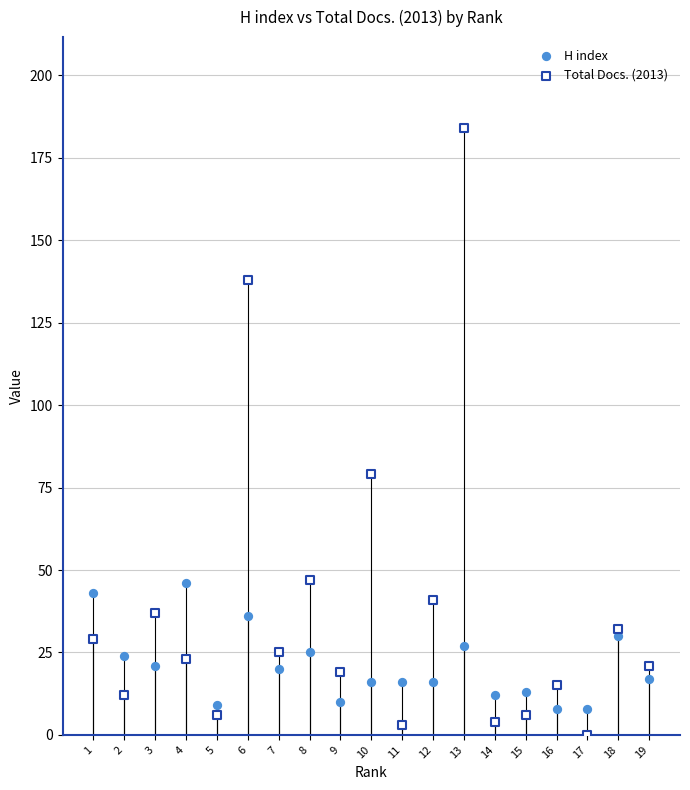

Which series contains the highest Y value?

Total Docs. (2013)